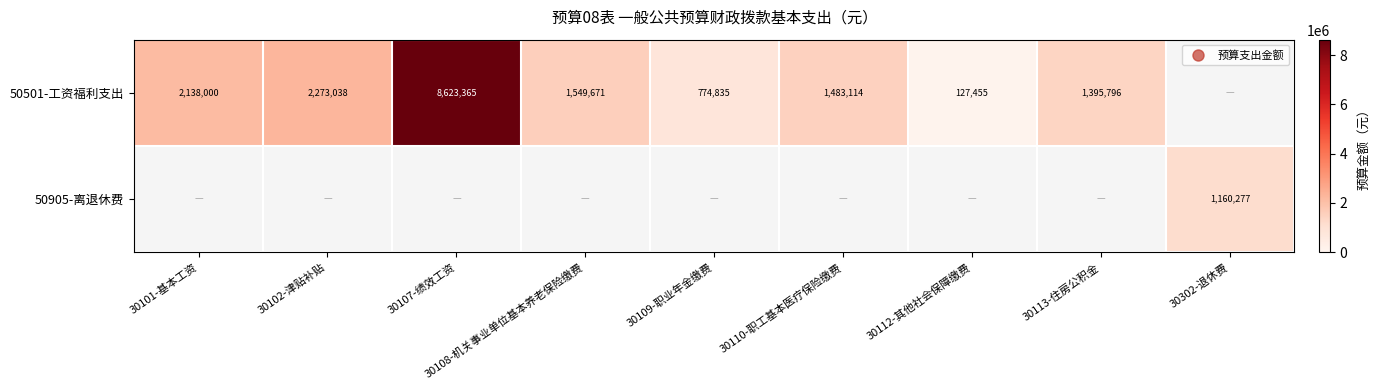

What is the highest value of the 50501-工资福利支出 series?

8623365.0